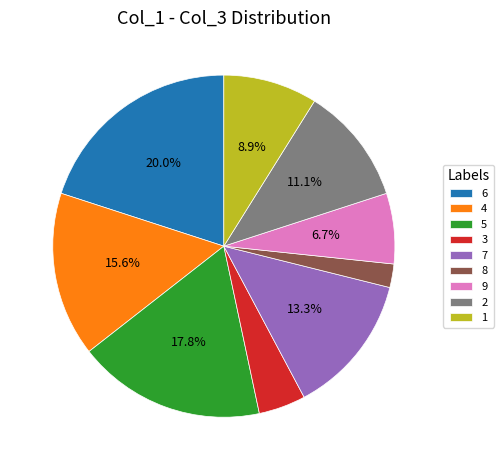

To the nearest percent, what percentage of the pie is 5?

18%